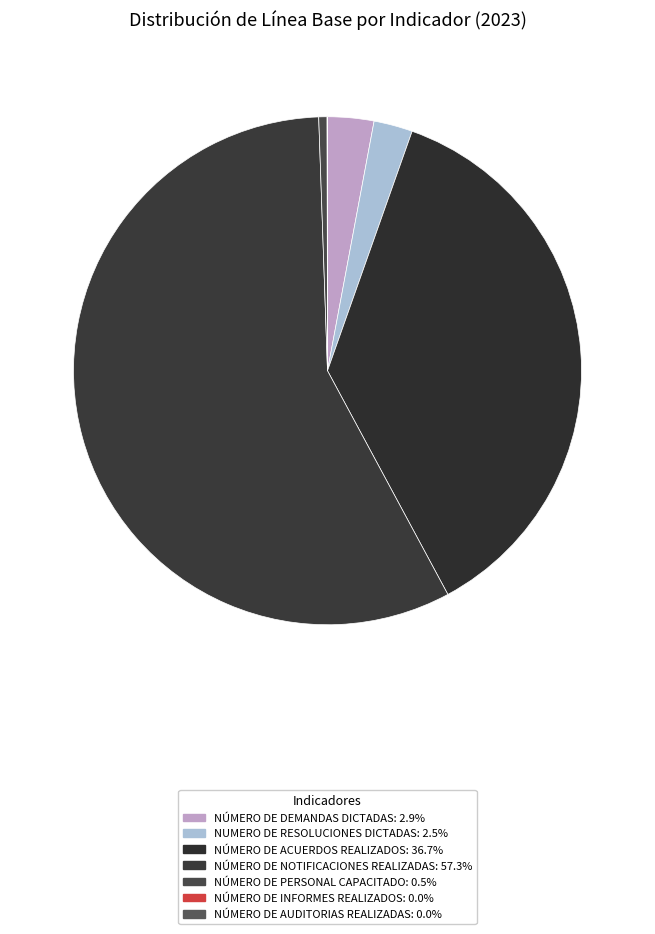

Which category has the biggest portion of the pie?

NÚMERO DE NOTIFICACIONES REALIZADAS